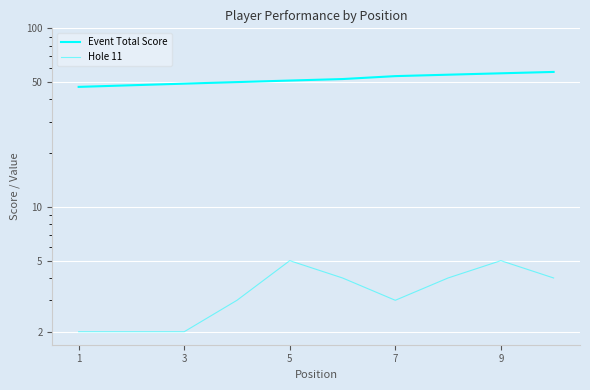

At which label does Hole 11 reach its minimum?

1